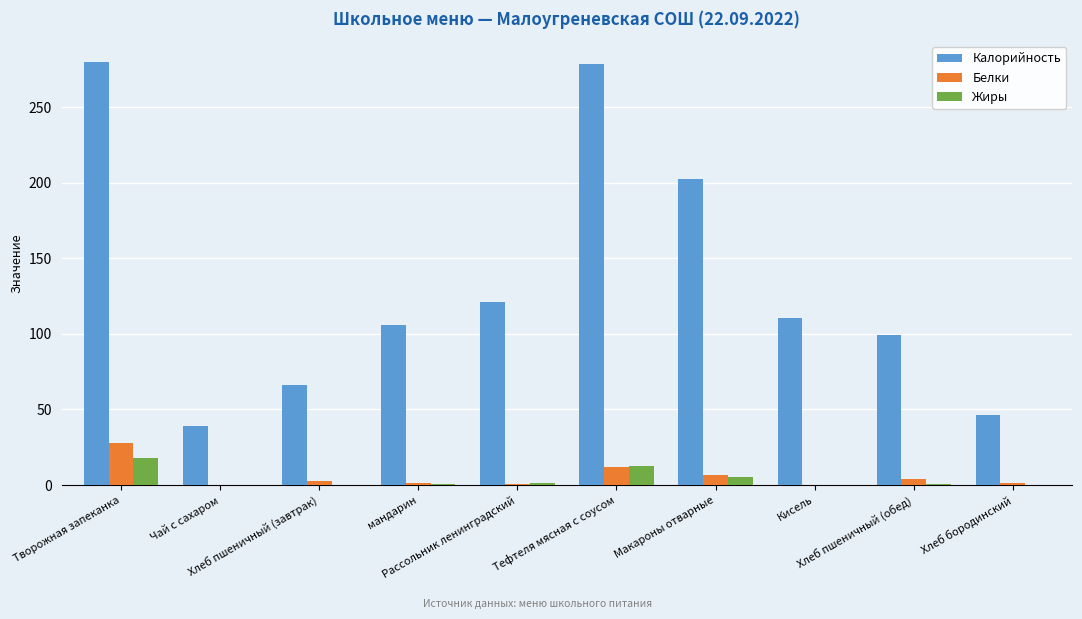

What is the sum of all Жиры values?

39.8